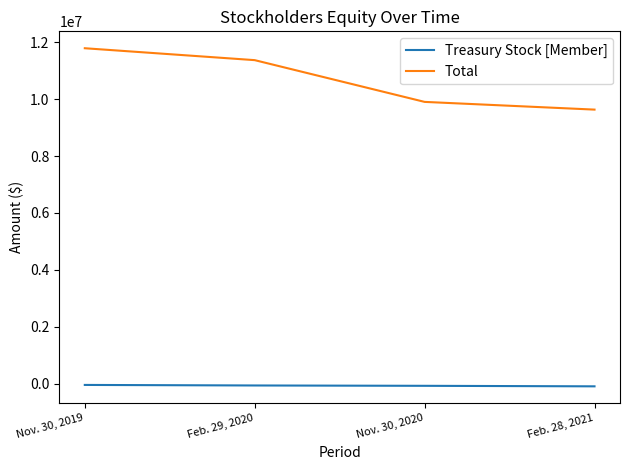

List the series in order of their overall mean, highest first.

Total, Treasury Stock [Member]